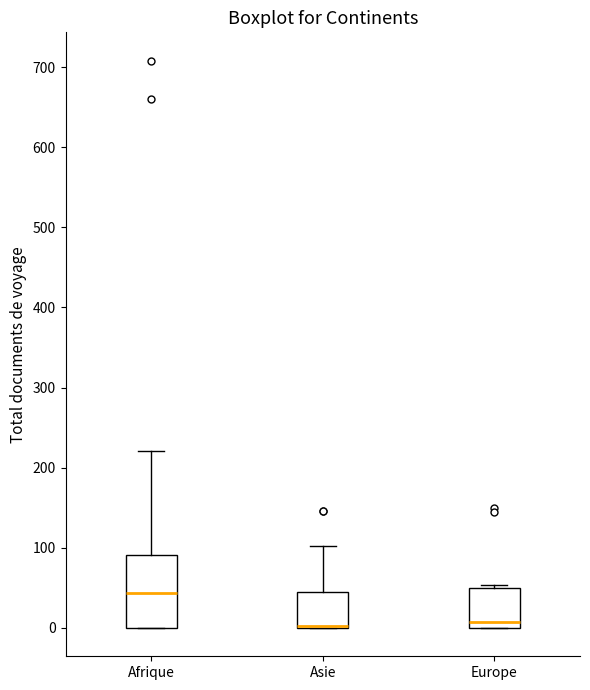

Reading left to right, transcribe this box plot: for each box, give where its median line is, the range the box spans, and where its two whiskers end, as read against the y-axis. The values are not printed on the chart, so give them approximately, as read against the axis.

Afrique: median 40, box 0 to 90, whiskers 0 to 220
Asie: median 0 (drawn on the box's lower edge), box 0 to 40, whiskers 0 to 100
Europe: median 10, box 0 to 50, whiskers 0 to 50 (just above the box's upper edge)